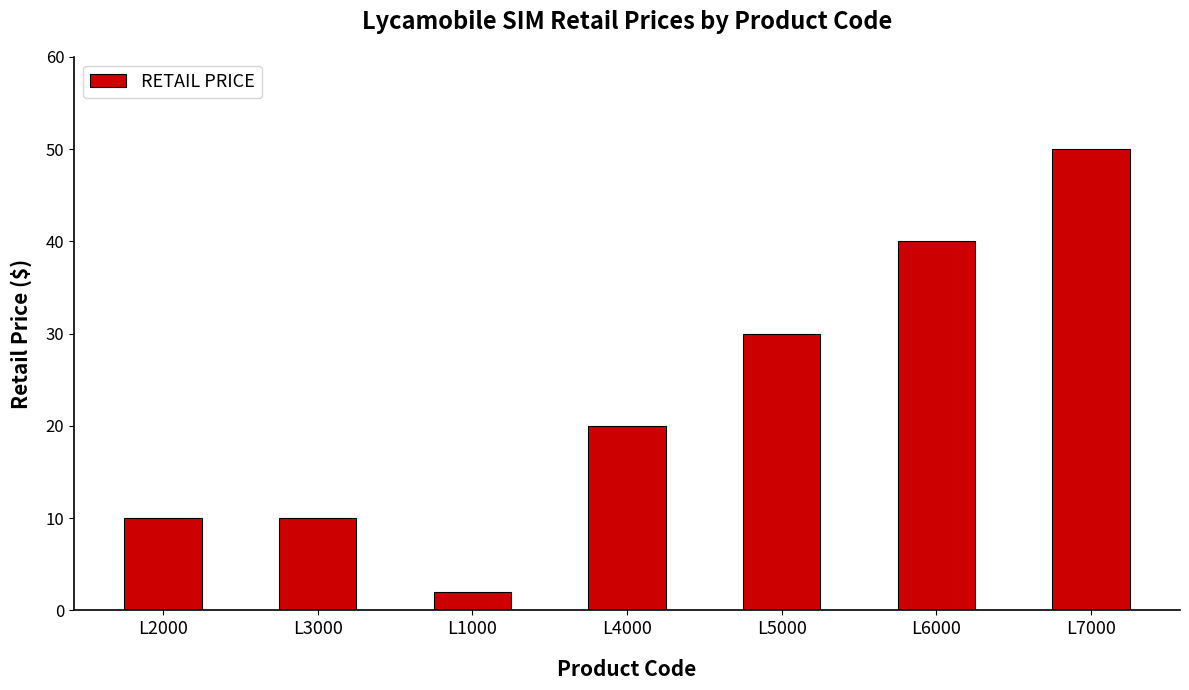

How many values are between 10 and 40?

5